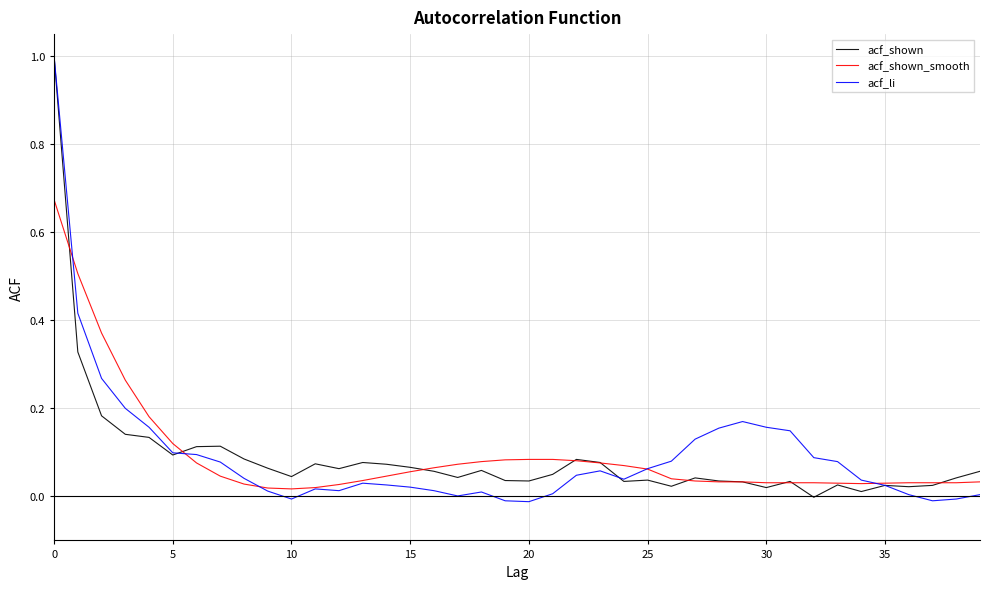

What is the maximum value shown in the chart?

1.0